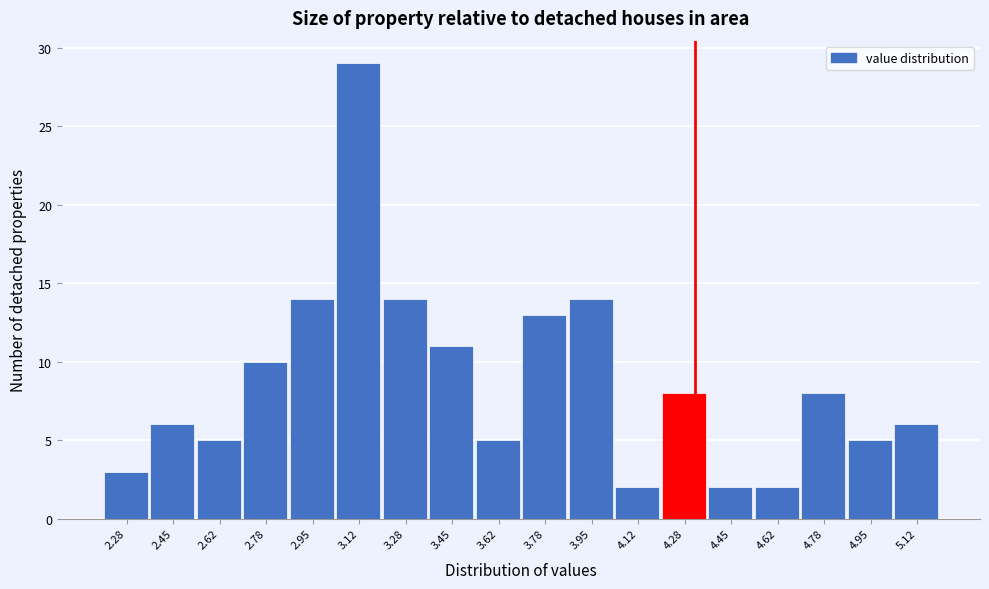

Over which range of the x-axis is the bar tallest?

3.04 to 3.20